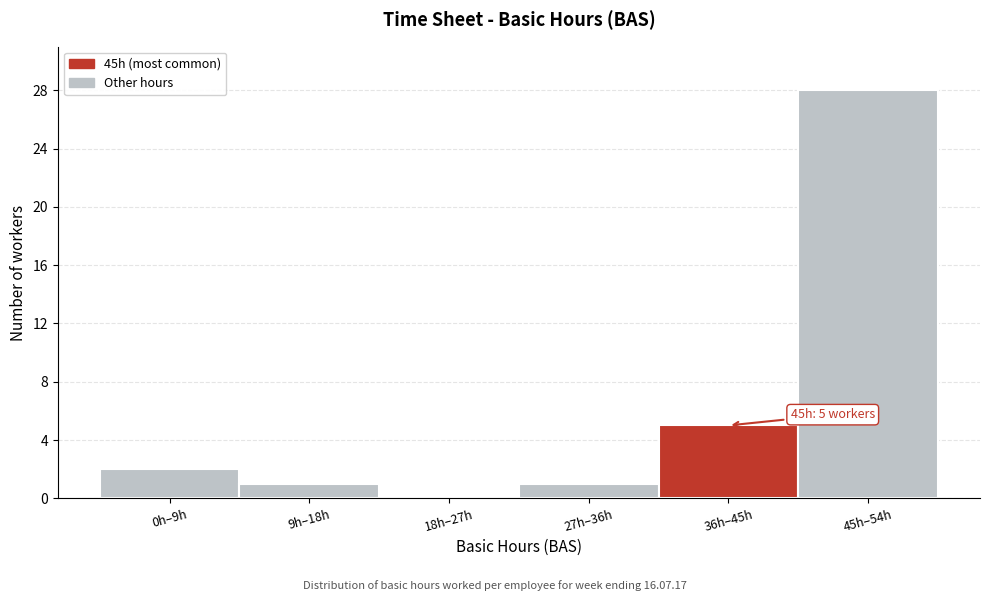

Reading right to left, transcribe all the data shown in this chart.

45h–54h=28	36h–45h=5	27h–36h=1	18h–27h=0	9h–18h=1	0h–9h=2